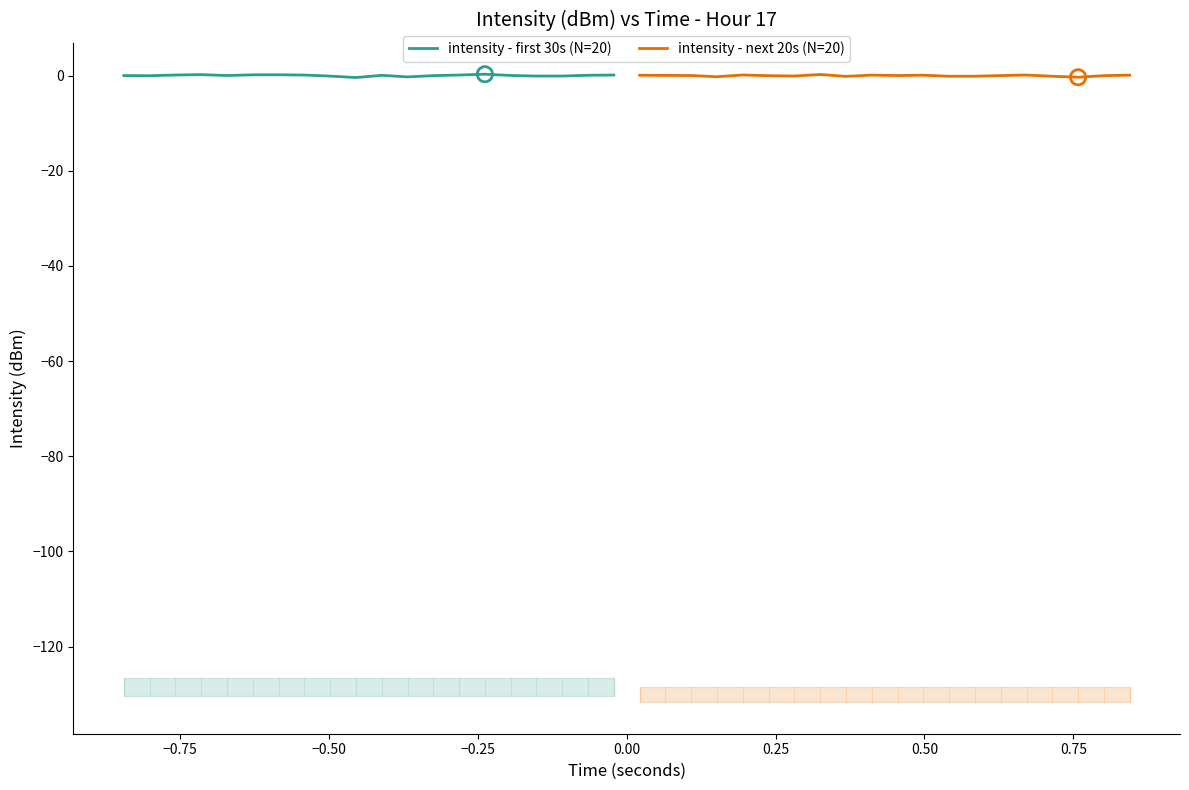

At how many categories does at least one series exceed 0?

16